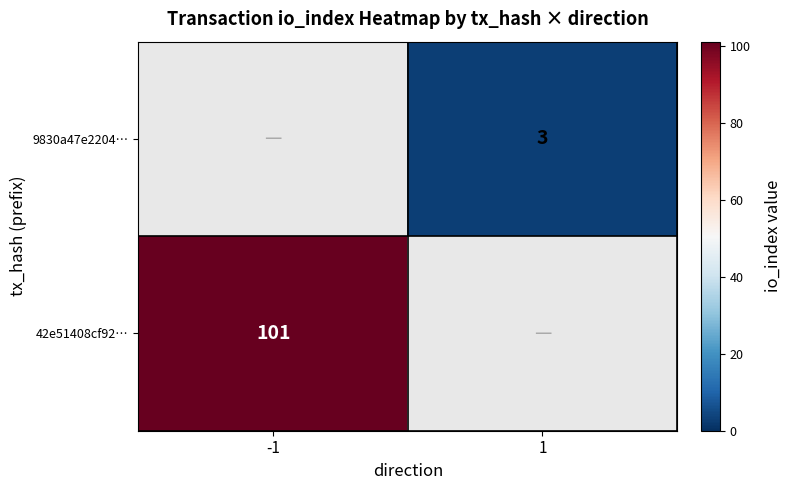

True or false: 42e51408cf92… has a value of 61.0 at -1.

False